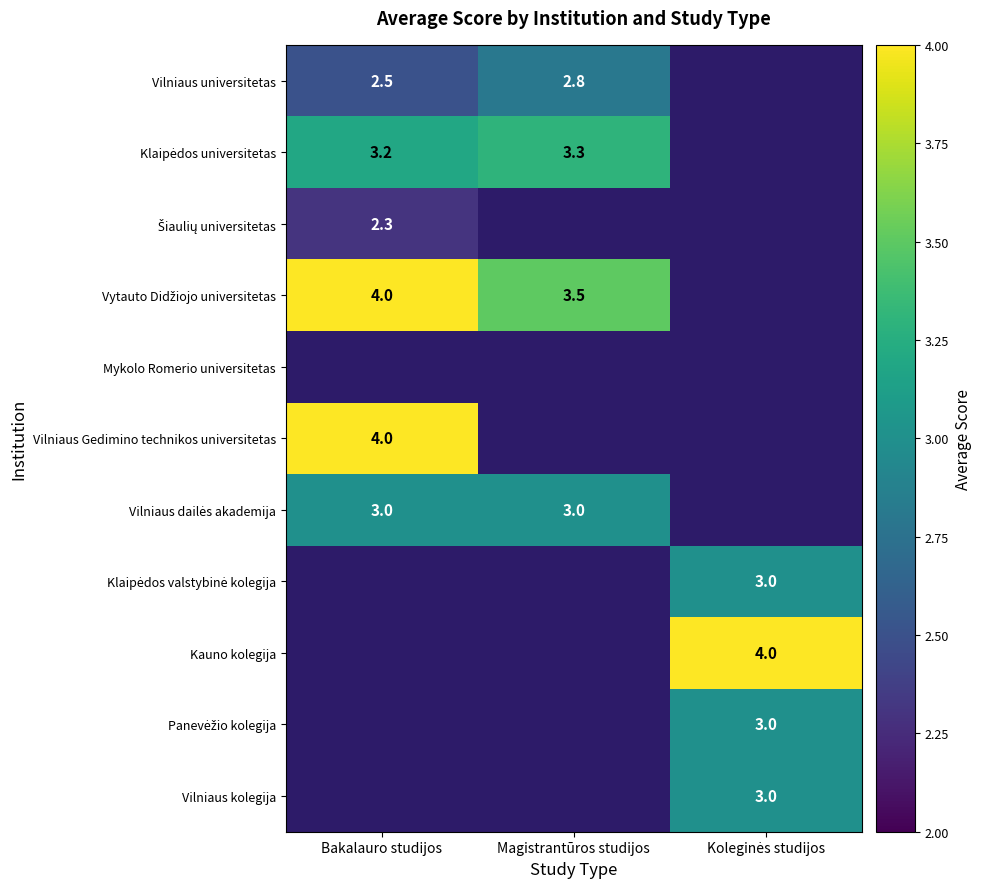

The Vilniaus Gedimino technikos universitetas series shows 4.0 at Bakalauro studijos. True or false?

True